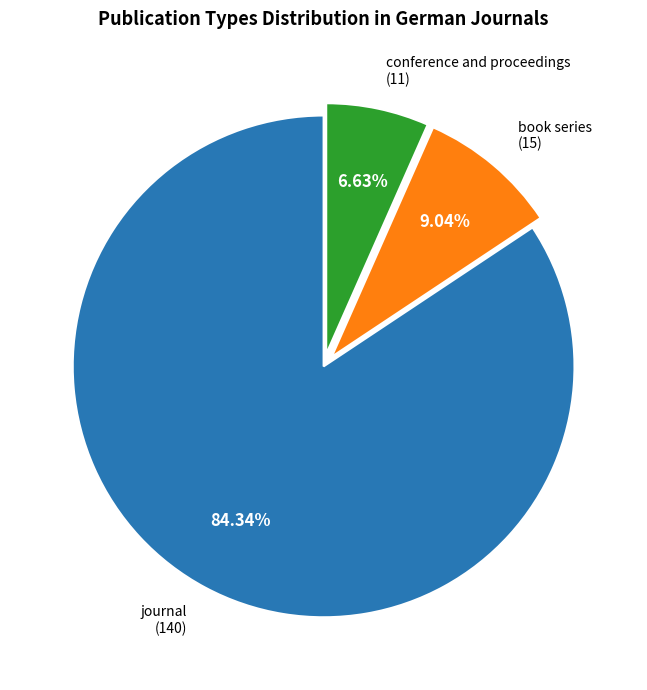

Does any single category account for the majority?

Yes